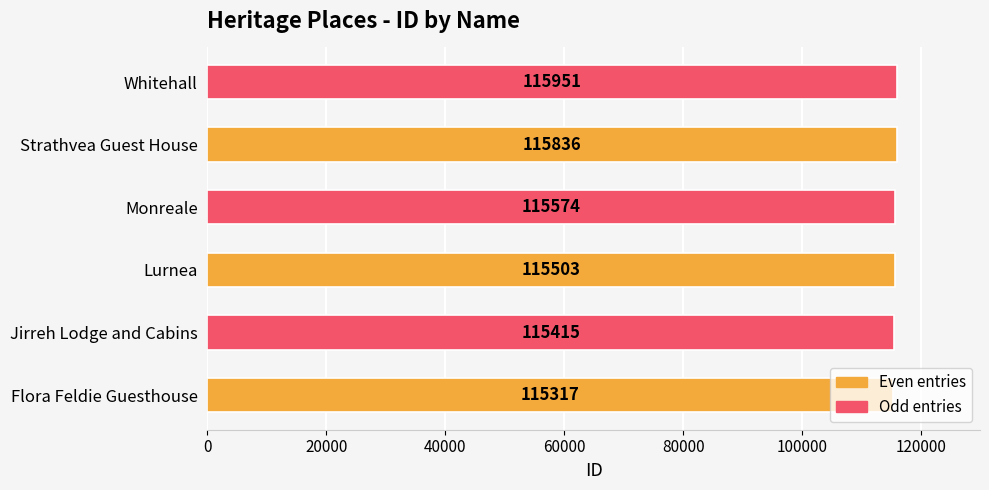

How many values are between 115415 and 115836?

4